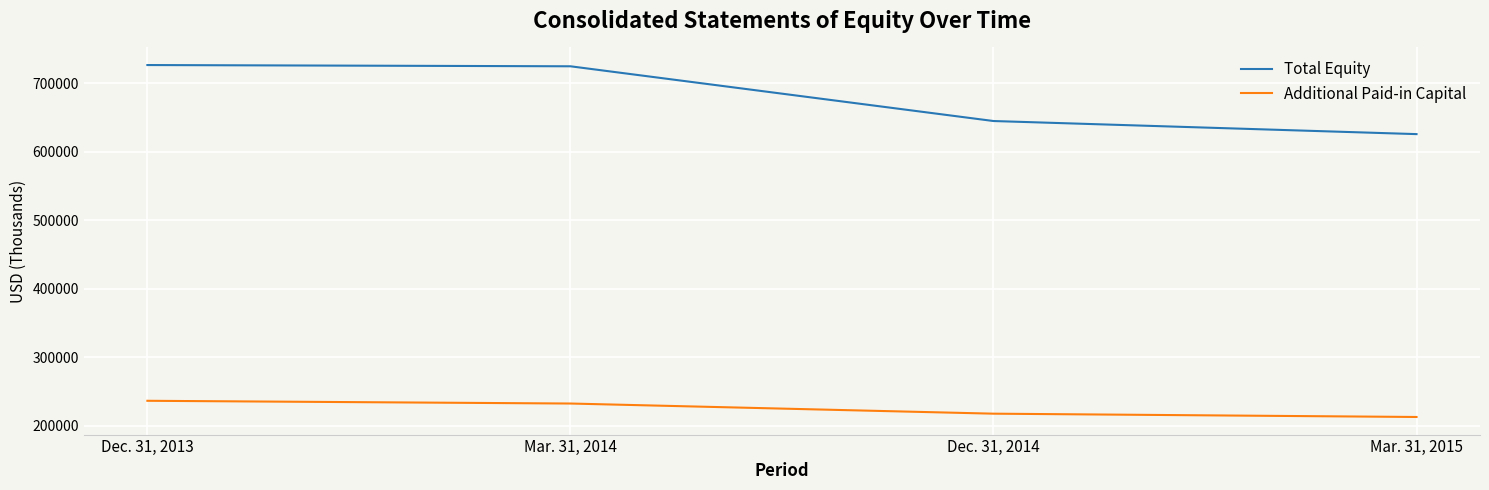

Where does the Total Equity series first go above 725101?

Dec. 31, 2013